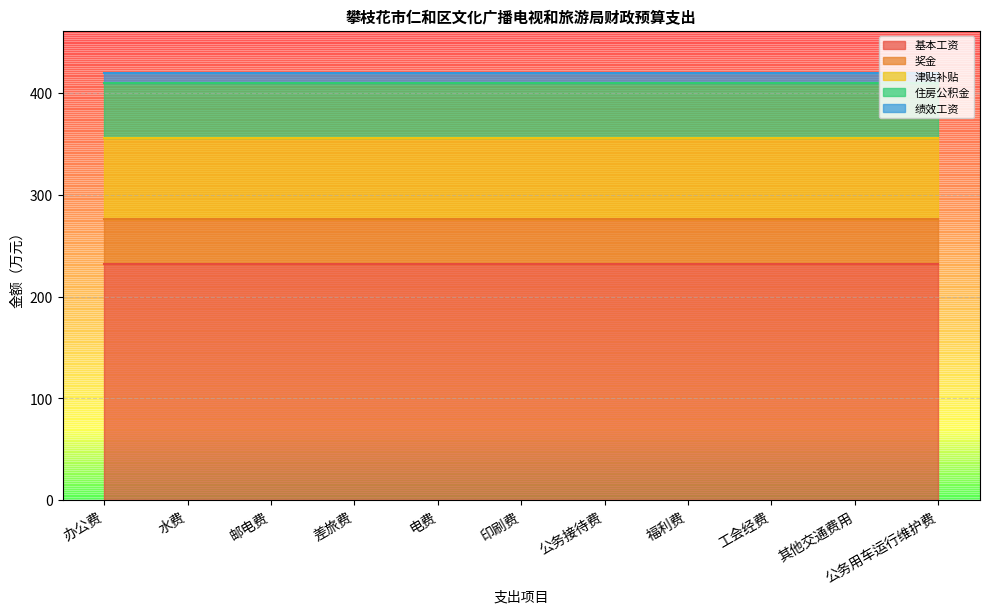

List the labels in order of 基本工资 value, largest first.

办公费, 水费, 邮电费, 差旅费, 电费, 印刷费, 公务接待费, 福利费, 工会经费, 其他交通费用, 公务用车运行维护费